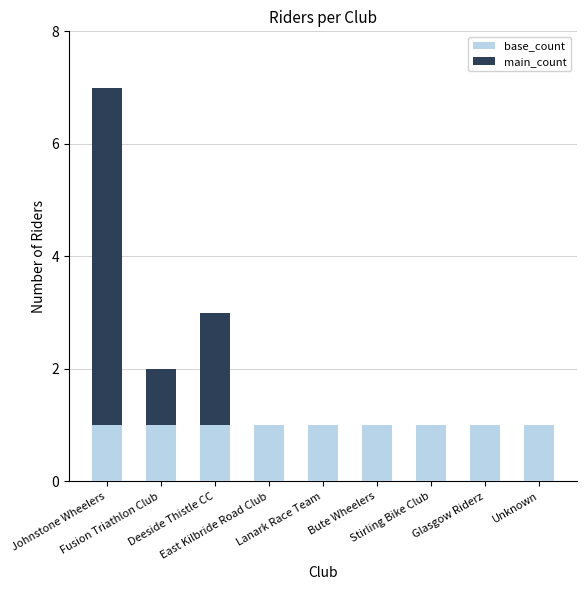

What are all the series names shown in the legend?

base_count, main_count